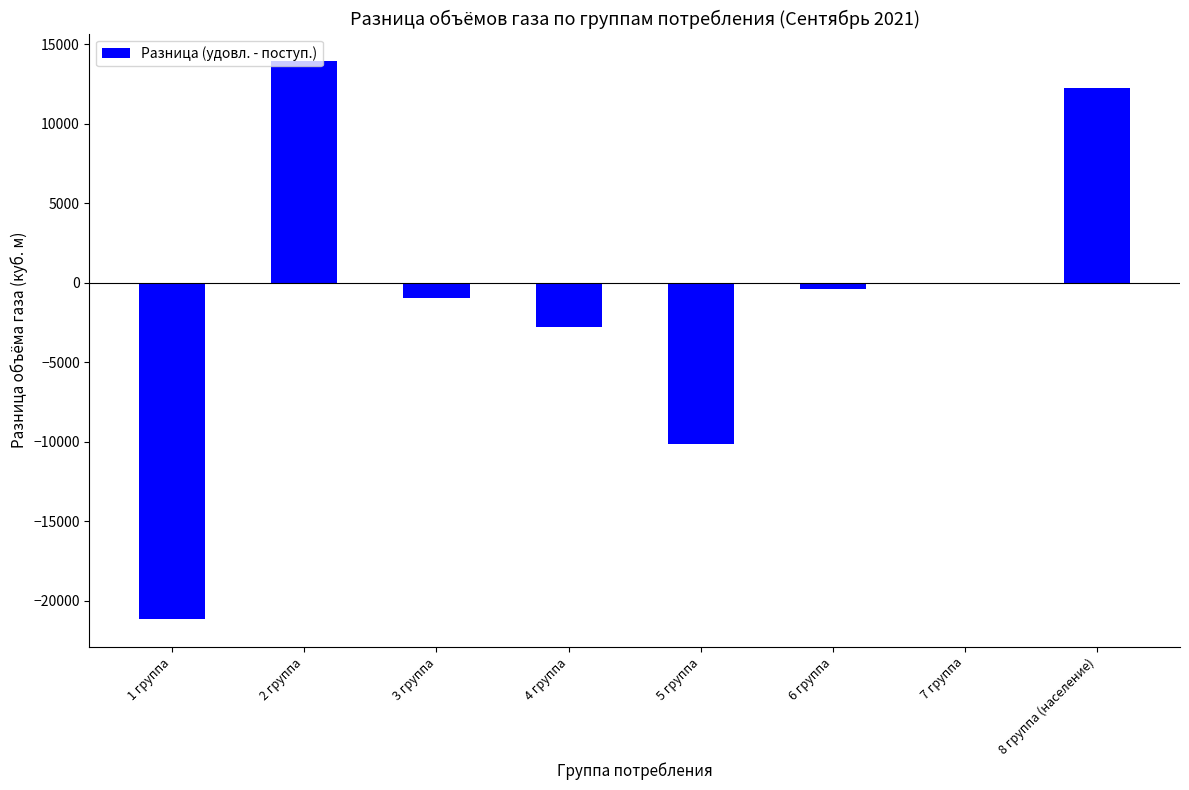

At which category does the chart reach its peak across all series?

2 группа